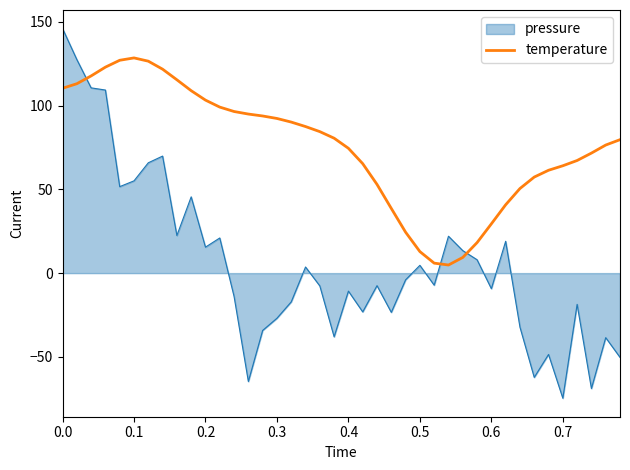

What is the difference between the maximum and minimum values in the temperature series?

123.6